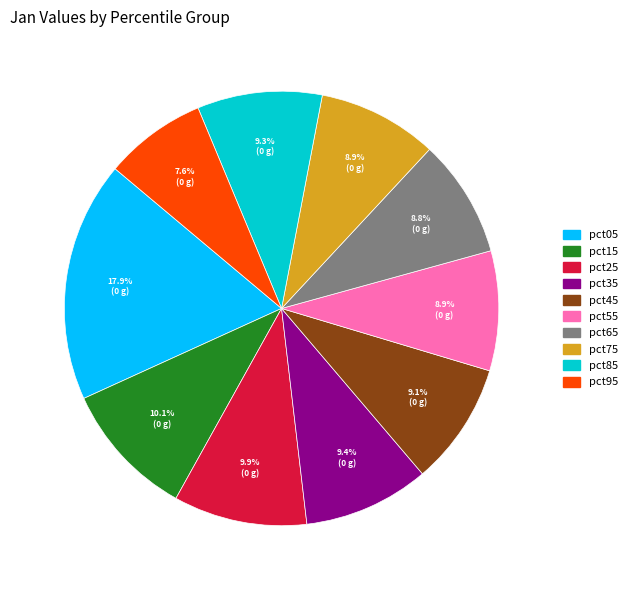

Which slice is the largest?

pct05